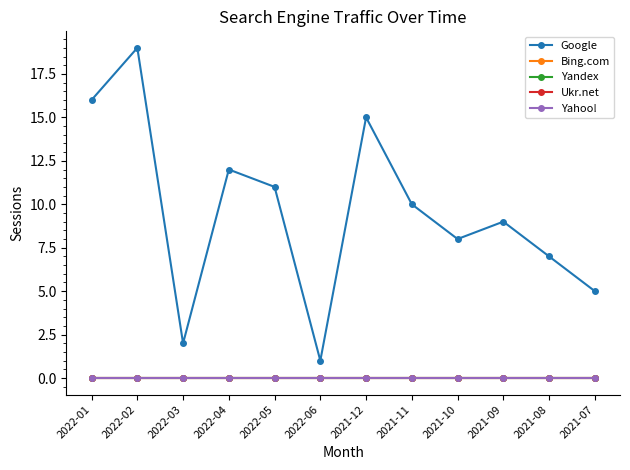

What is the label of the 10th point from the right?

2022-03